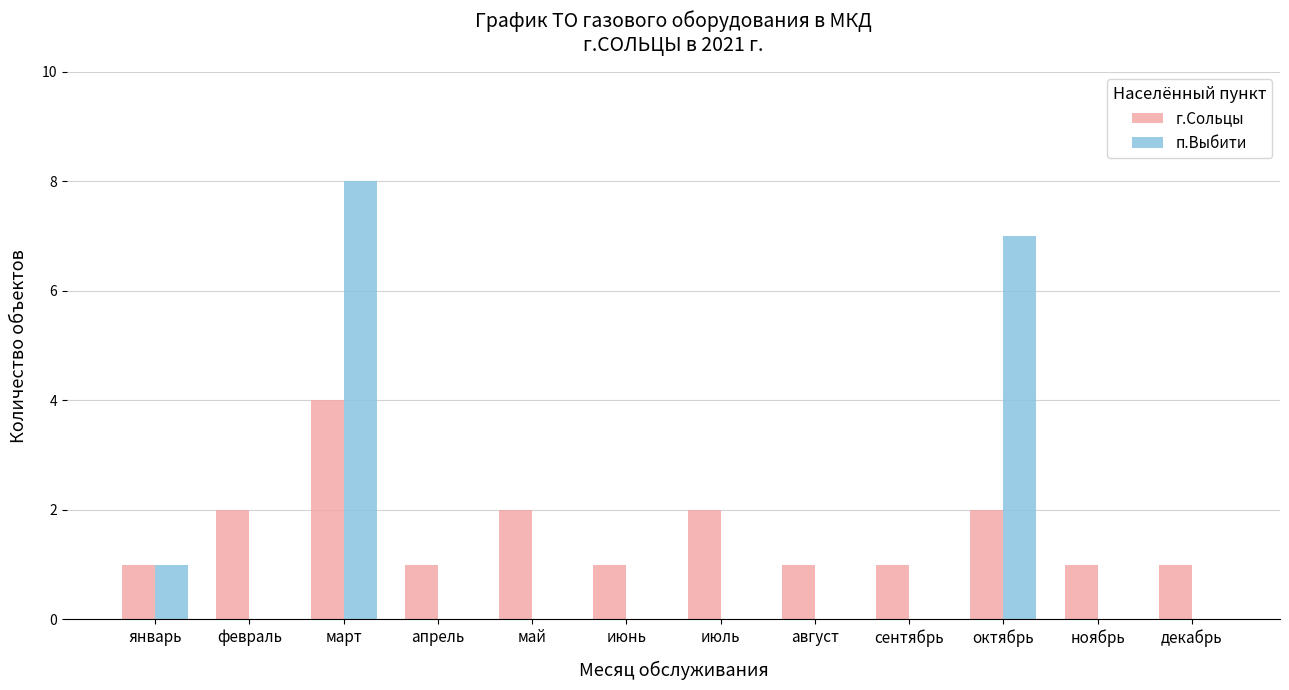

How many groups of bars are there?

12